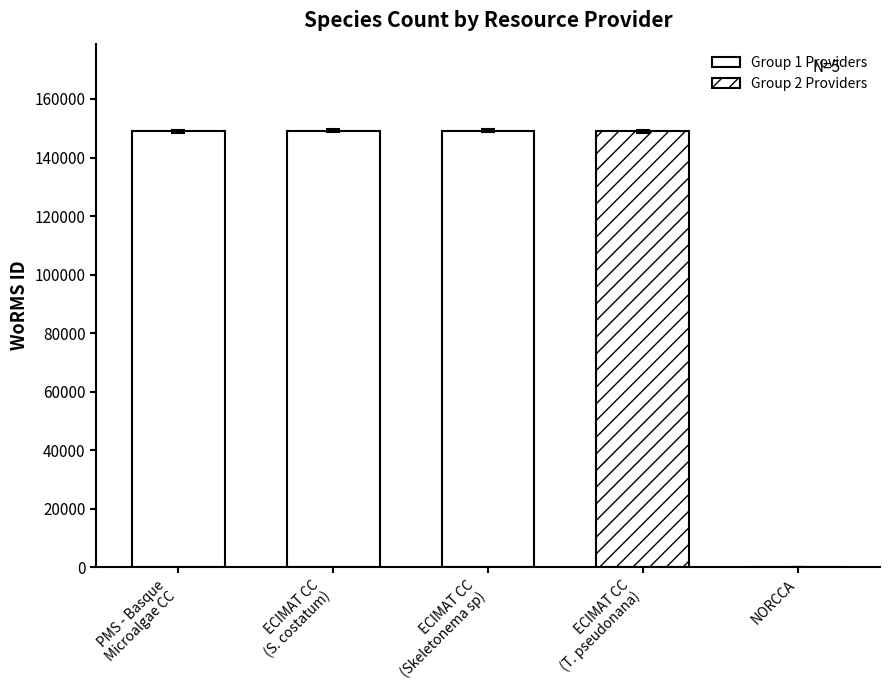

Reading right to left, what are all the values shown in this chart?

NORCCA - Norwegian Culture Collection=0	ECIMAT Culture Collection=148934	ECIMAT Culture Collection=149073	ECIMAT Culture Collection=149074	PMS - Basque Microalgae Culture Collection=148998